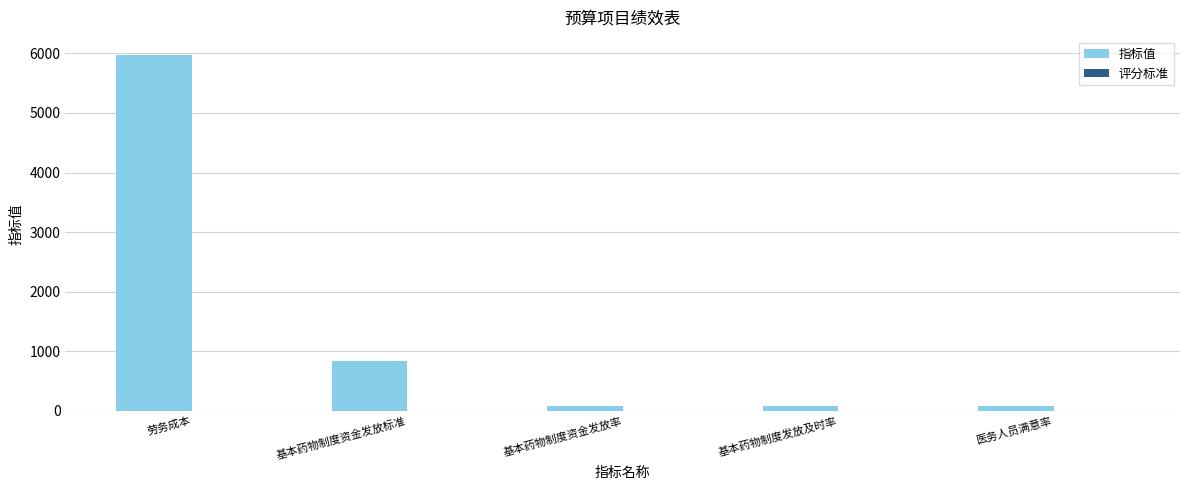

True or false: 指标值 has a value of 833 at 基本药物制度资金发放标准.

True